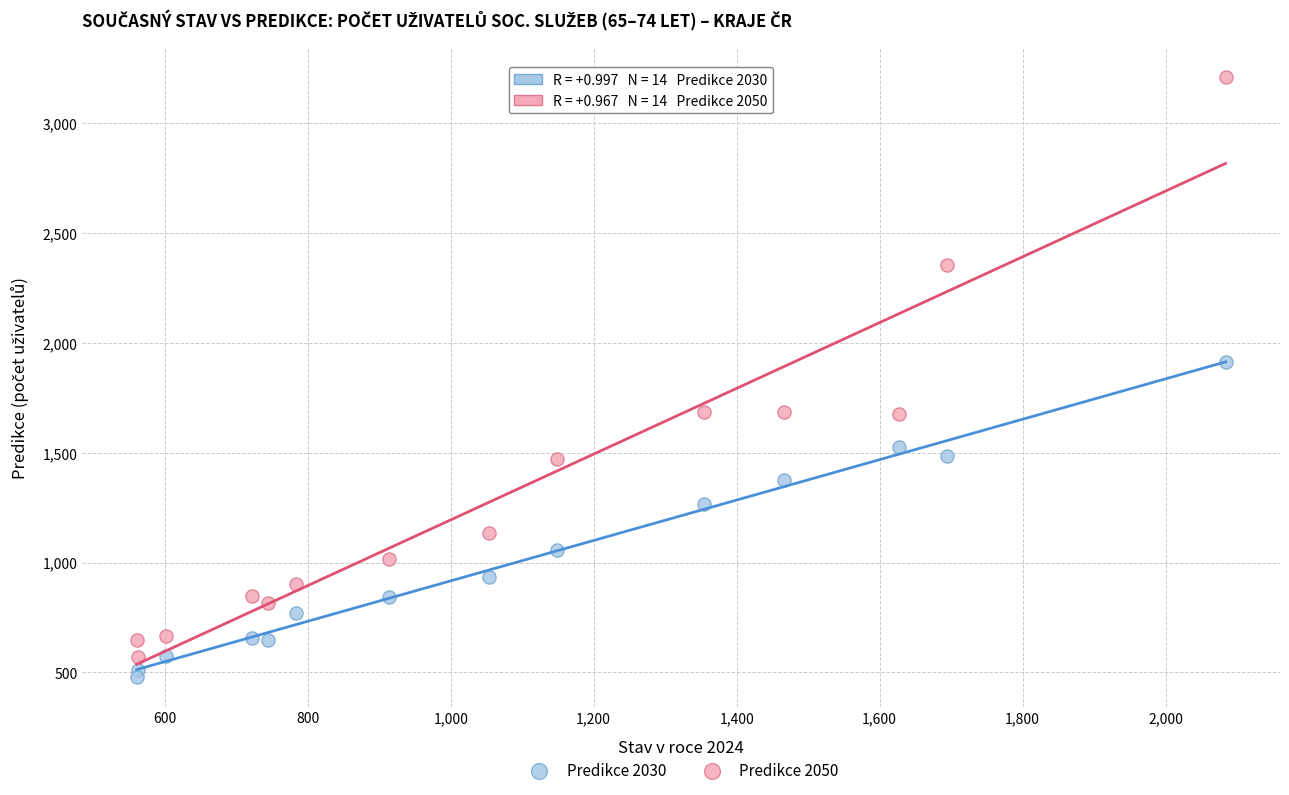

Which series has the widest spread of Y values?

Predikce 2050